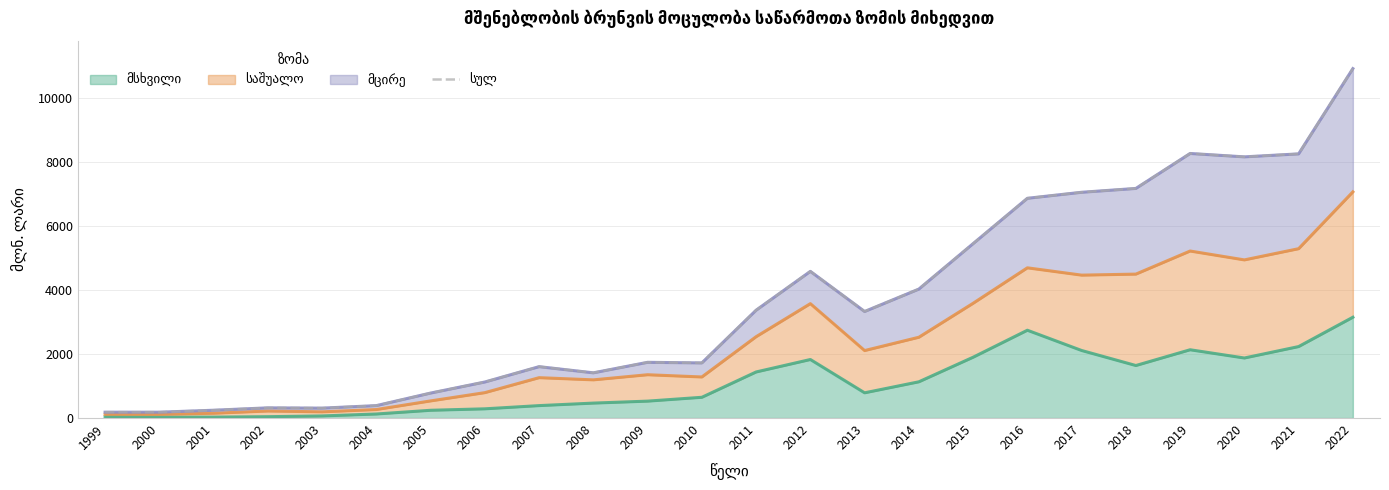

True or false: the data shows 2447.6 at 2007.

False